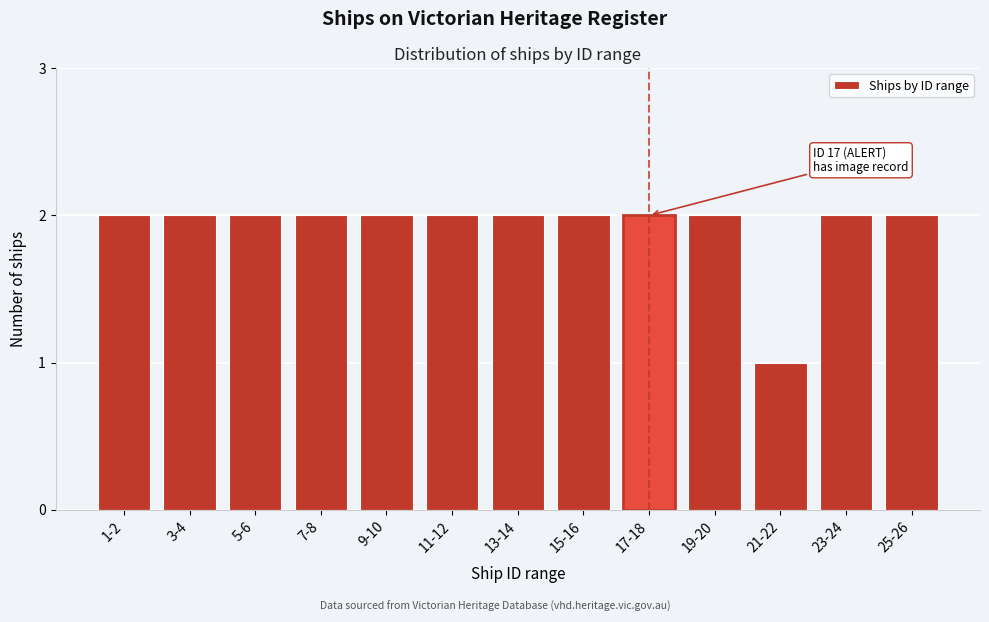

Reading left to right, list all the values displayed in this chart.

2	2	2	2	2	2	2	2	2	2	1	2	2